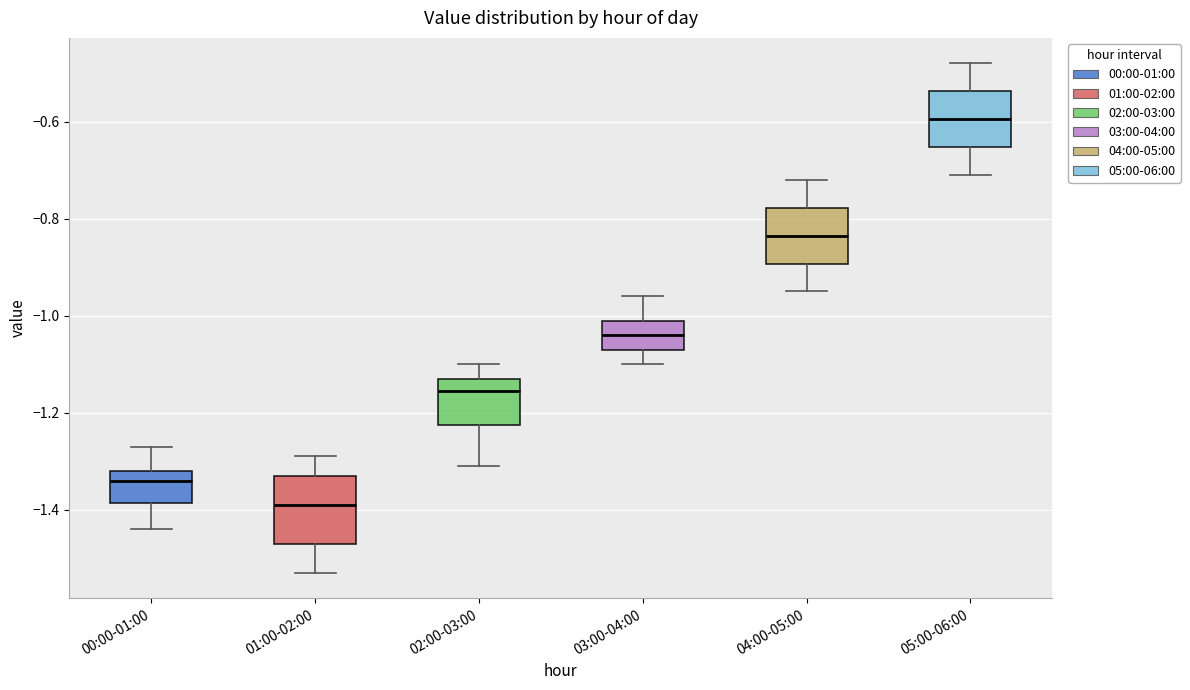

Reading left to right, transcribe this box plot: for each box, give where its median line is, the range the box spans, and where its two whiskers end, as read against the y-axis. The values are not printed on the chart, so give them approximately, as read against the axis.

00:00-01:00: median -1.34, box -1.38 to -1.32, whiskers -1.44 to -1.26
01:00-02:00: median -1.38, box -1.46 to -1.32, whiskers -1.52 to -1.28
02:00-03:00: median -1.16, box -1.22 to -1.12, whiskers -1.30 to -1.10
03:00-04:00: median -1.04, box -1.06 to -1.00, whiskers -1.10 to -0.96
04:00-05:00: median -0.84, box -0.90 to -0.78, whiskers -0.94 to -0.72
05:00-06:00: median -0.60, box -0.66 to -0.54, whiskers -0.70 to -0.48